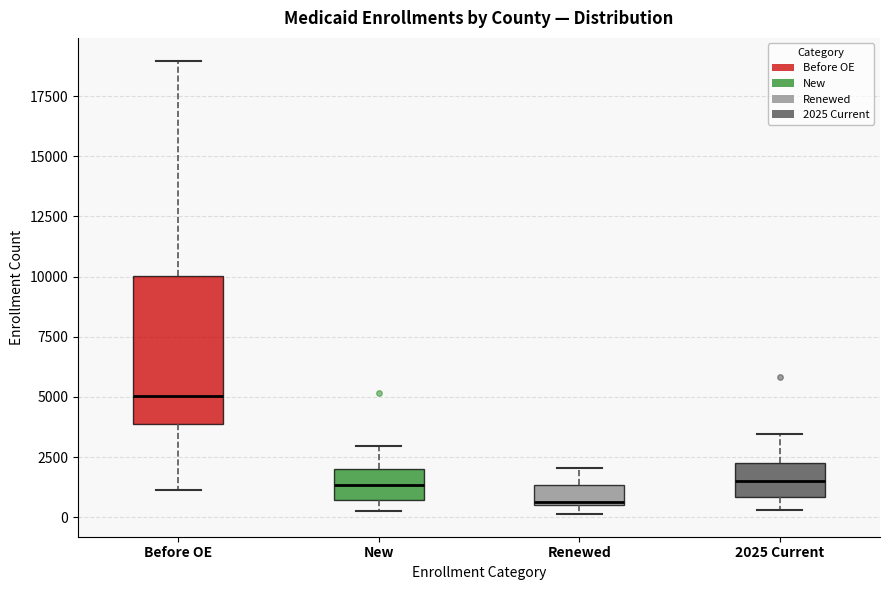

Where does the upper whisker of the box for 2025 Current end on the y-axis? The values are not printed on the chart, so give them approximately, as read against the axis.

3500